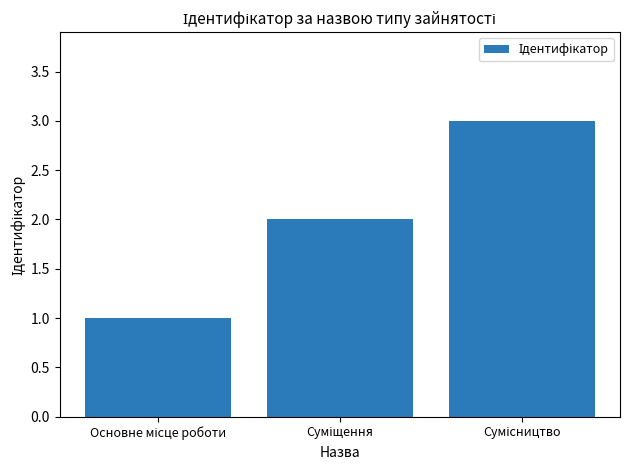

What is the greatest value displayed?

3